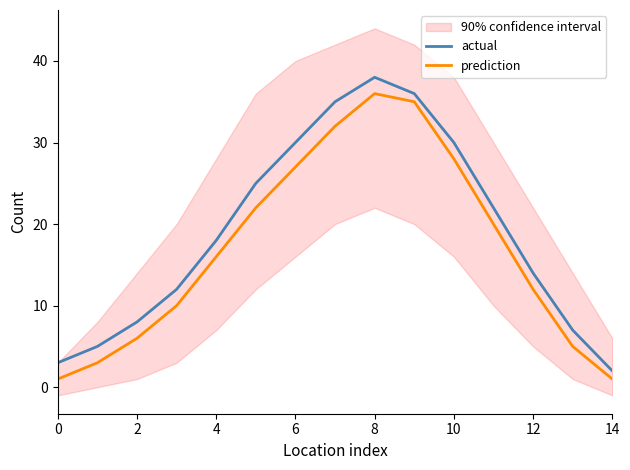

True or false: prediction and actual intersect in this chart.

False